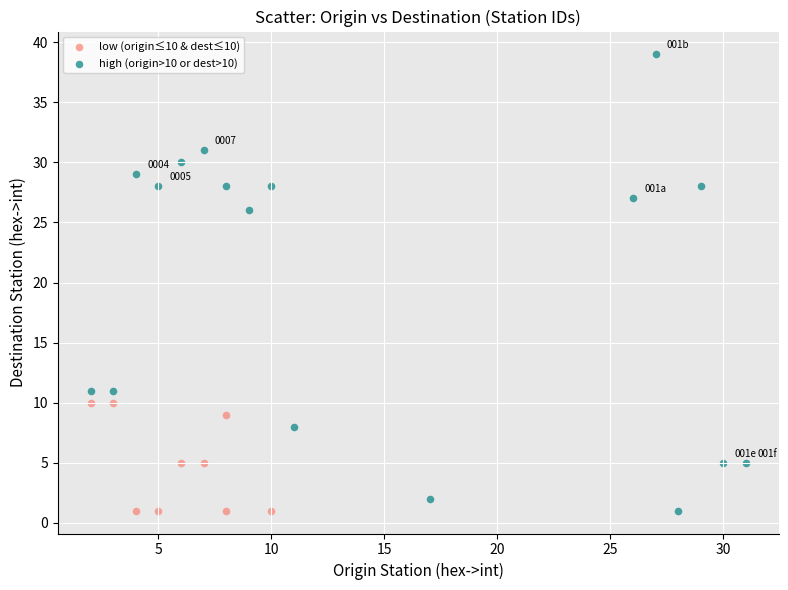

What are all the series names shown in the legend?

low (origin≤10 & dest≤10), high (origin>10 or dest>10)